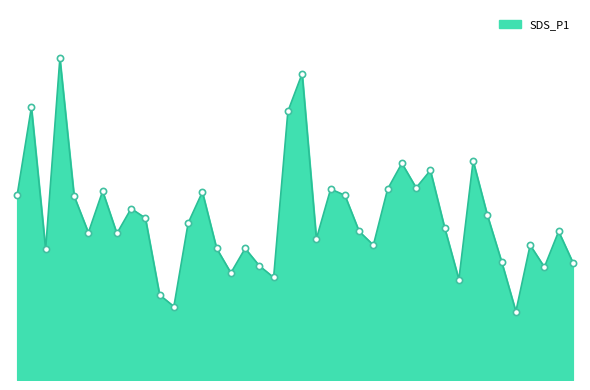

Does the chart have visible grid lines?

No